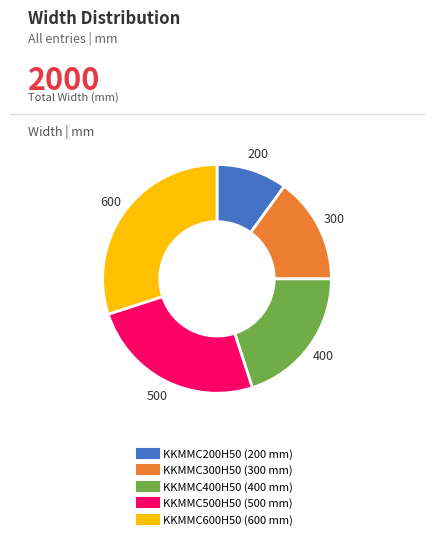

Is there a majority slice in this chart?

No